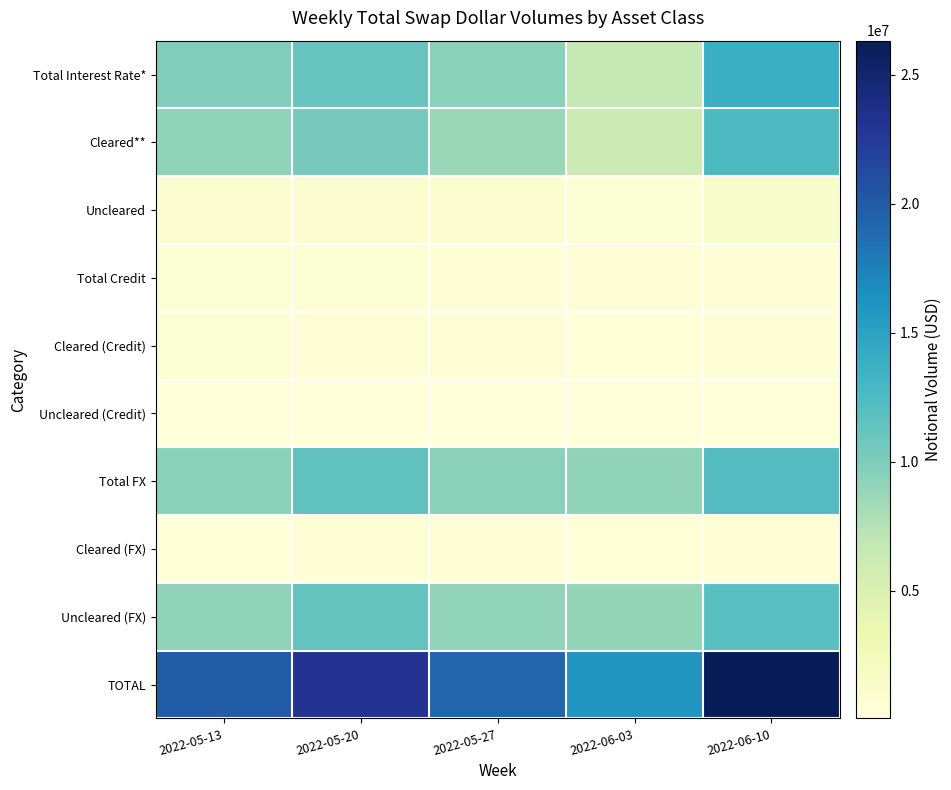

Reading left to right, transcribe all the data shown in this chart.

Total Interest Rate*: 2022-05-13=9891464	2022-05-20=11100791	2022-05-27=9464699	2022-06-03=6669881	2022-06-10=13769476
Cleared**: 2022-05-13=9137883	2022-05-20=10321992	2022-05-27=8709086	2022-06-03=6137691	2022-06-10=12544445
Uncleared: 2022-05-13=753581	2022-05-20=778798	2022-05-27=755613	2022-06-03=532191	2022-06-10=1225031
Total Credit: 2022-05-13=552123	2022-05-20=506990	2022-05-27=438421	2022-06-03=252699	2022-06-10=376821
Cleared (Credit): 2022-05-13=458866	2022-05-20=427326	2022-05-27=361620	2022-06-03=209453	2022-06-10=307793
Uncleared (Credit): 2022-05-13=93257	2022-05-20=79663	2022-05-27=76800	2022-06-03=43246	2022-06-10=69028
Total FX: 2022-05-13=9427231	2022-05-20=11536044	2022-05-27=9302582	2022-06-03=9122200	2022-06-10=12182463
Cleared (FX): 2022-05-13=213837	2022-05-20=251672	2022-05-27=274238	2022-06-03=182215	2022-06-10=278010
Uncleared (FX): 2022-05-13=9213394	2022-05-20=11284372	2022-05-27=9028344	2022-06-03=8939985	2022-06-10=11904453
TOTAL: 2022-05-13=19870818	2022-05-20=23143824	2022-05-27=19205702	2022-06-03=16044780	2022-06-10=26328760